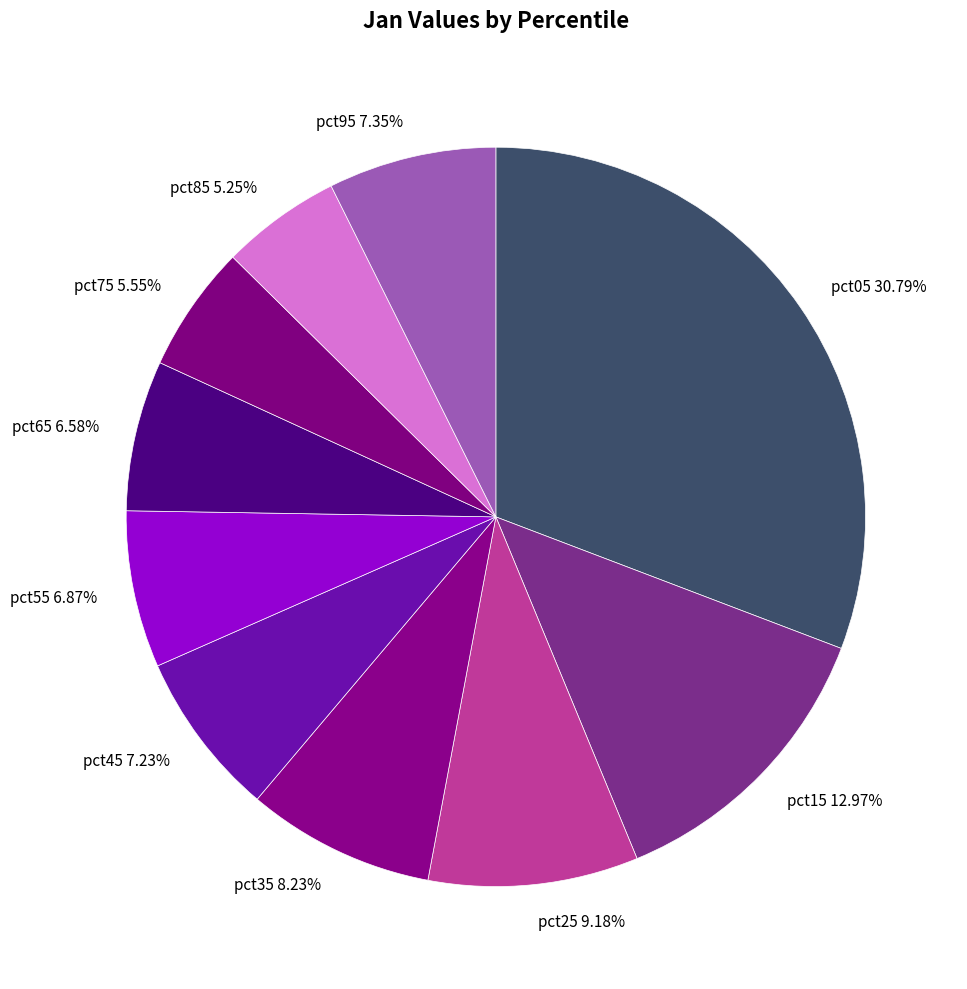

How many segments does this pie chart have?

10